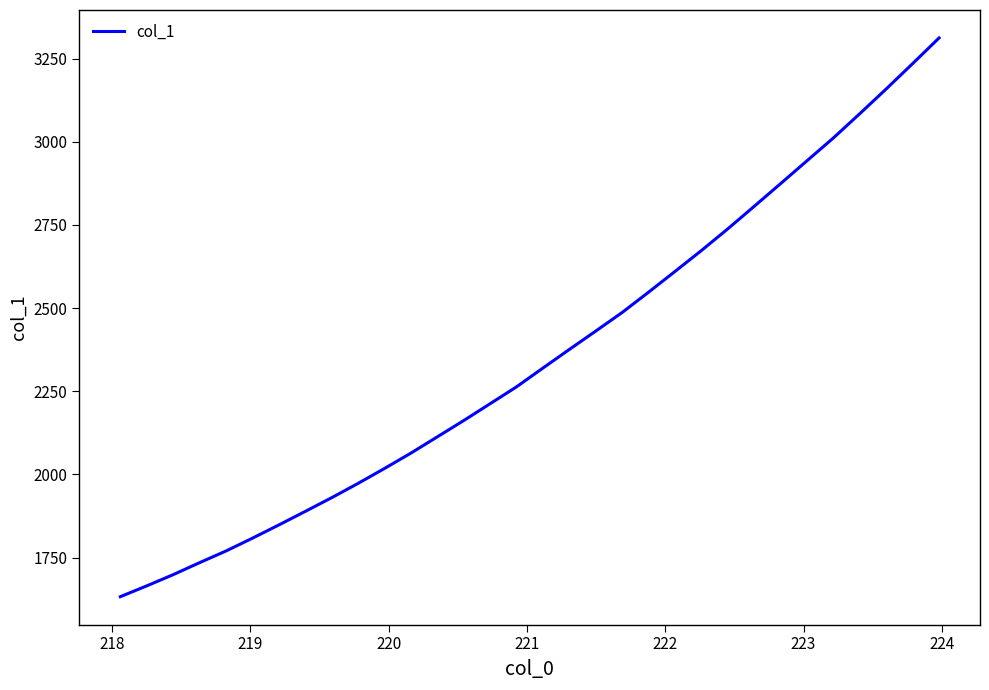

Is this an area chart (filled region under the line)?

No